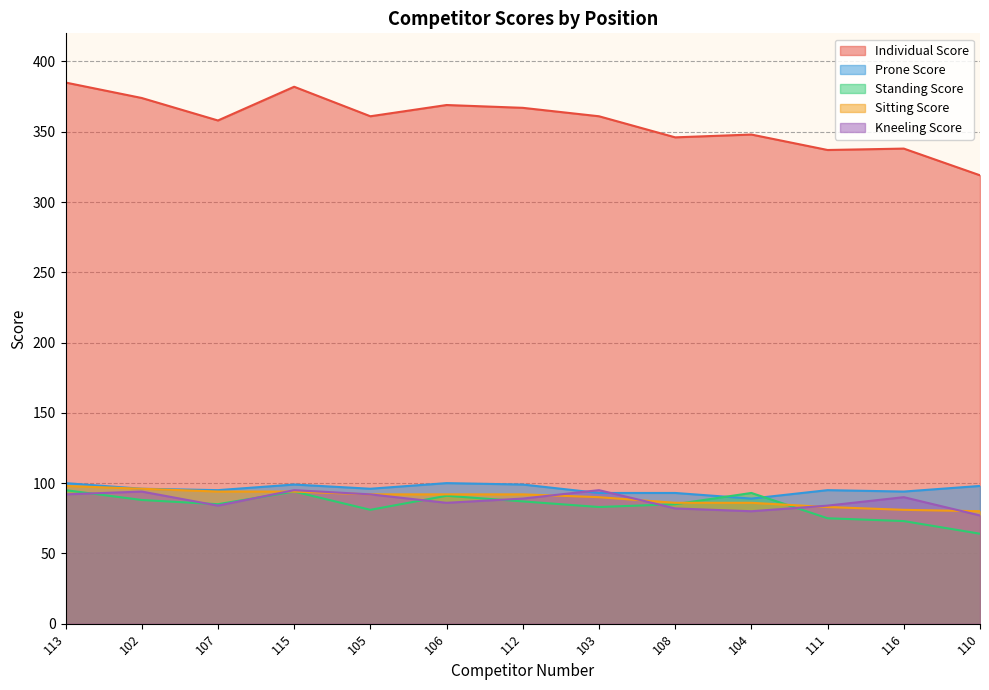

True or false: Sitting Score and Individual Score intersect in this chart.

False